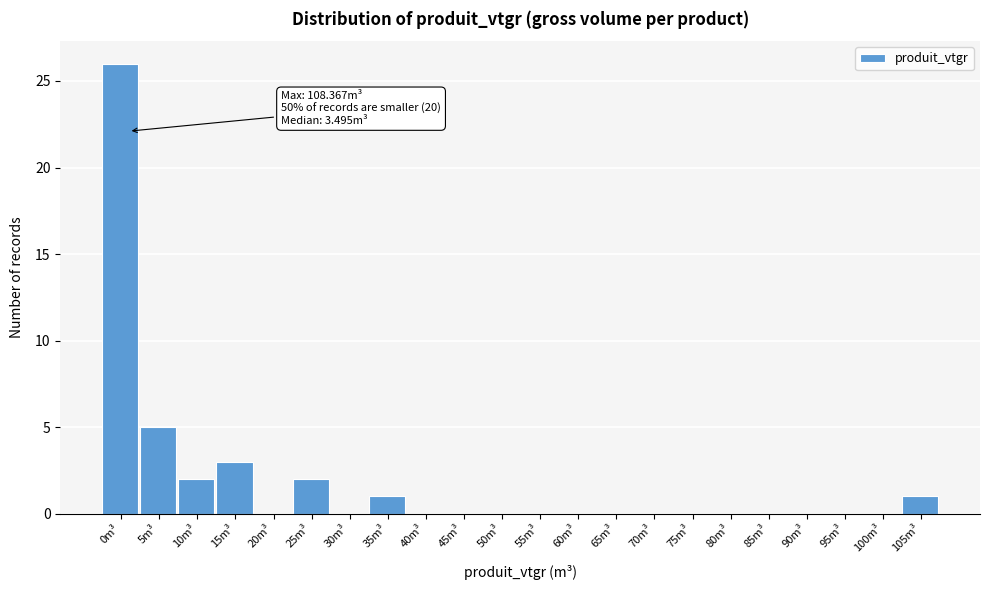

Reading right to left, extract all data points from this chart.

105m³=1	100m³=0	95m³=0	90m³=0	85m³=0	80m³=0	75m³=0	70m³=0	65m³=0	60m³=0	55m³=0	50m³=0	45m³=0	40m³=0	35m³=1	30m³=0	25m³=2	20m³=0	15m³=3	10m³=2	5m³=5	0m³=26